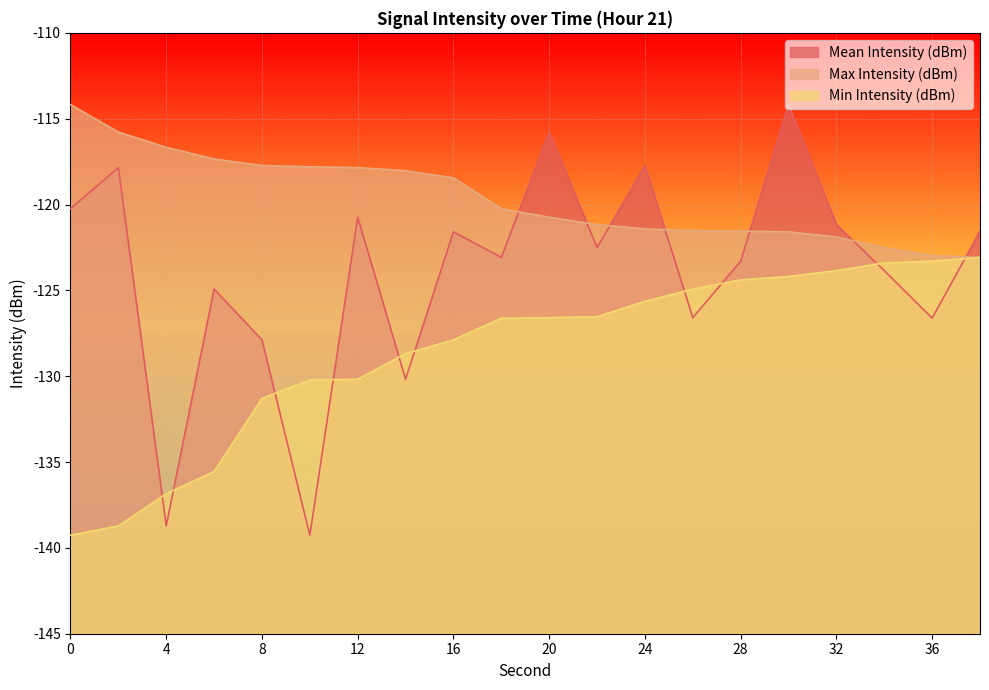

What is the value of the Max Intensity (dBm) point at the 18th from the left?

-122.5